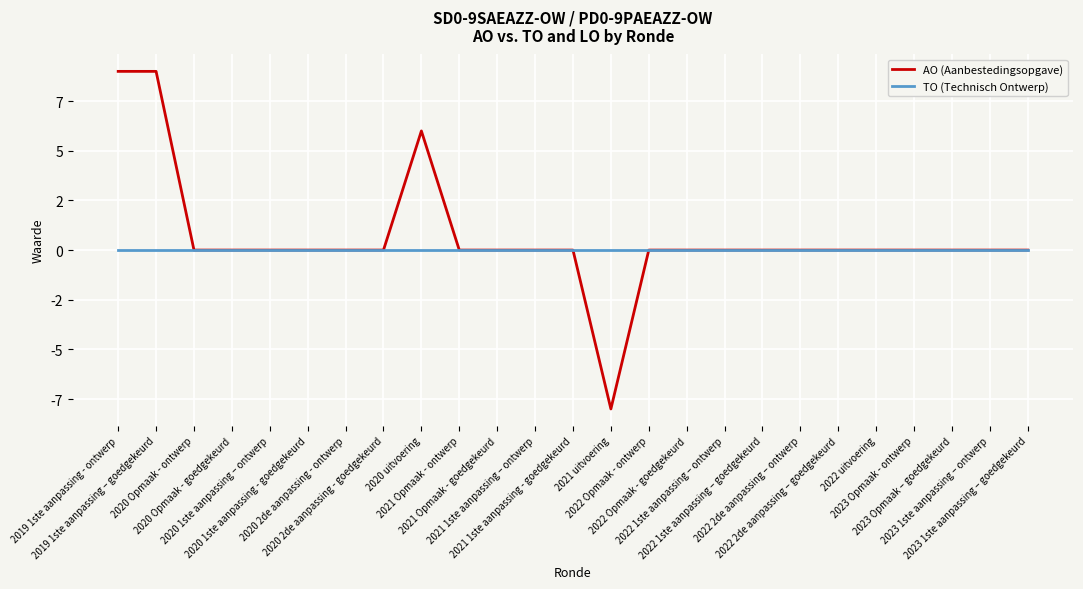

Is this an area chart (filled region under the line)?

No